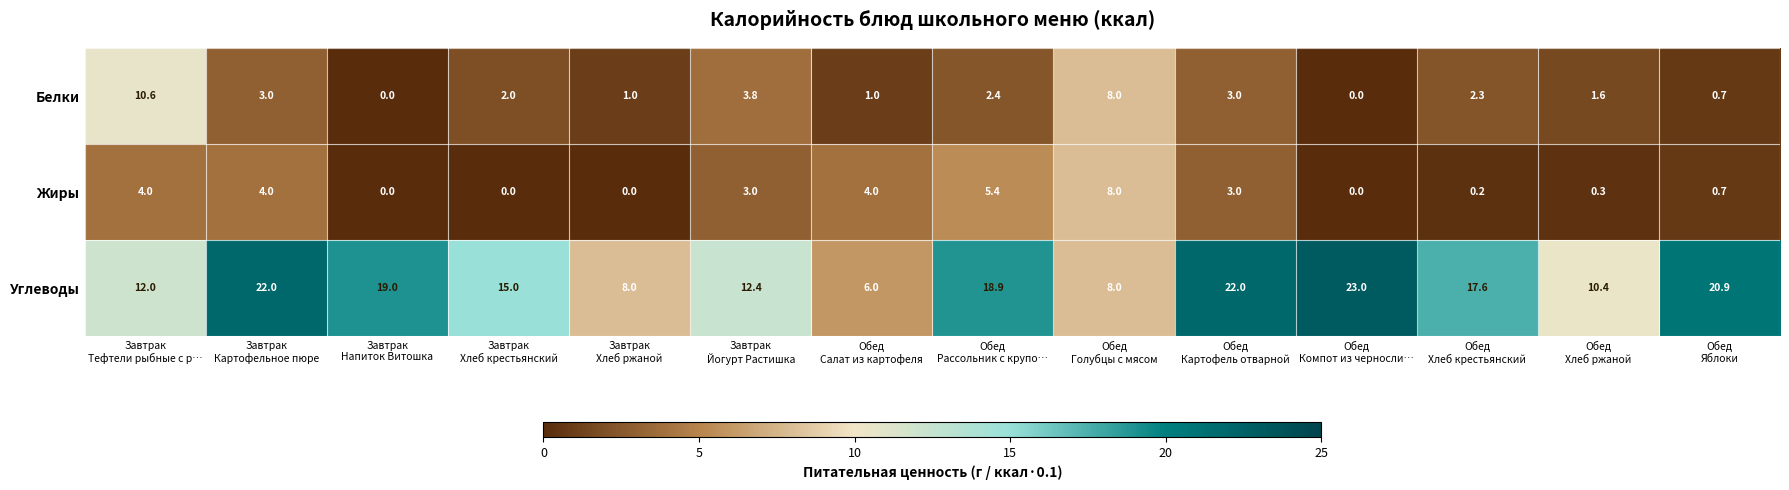

What is the difference between the maximum and minimum values in the Белки series?

10.6